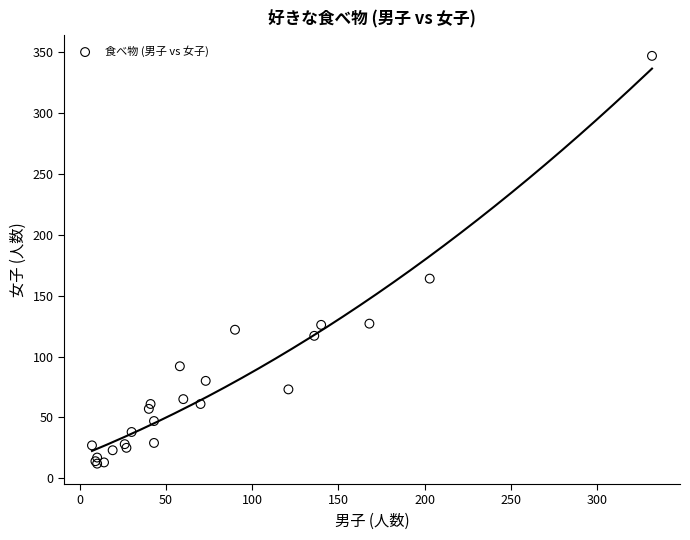

What Y value in the scatter plot is closest to 179?

164